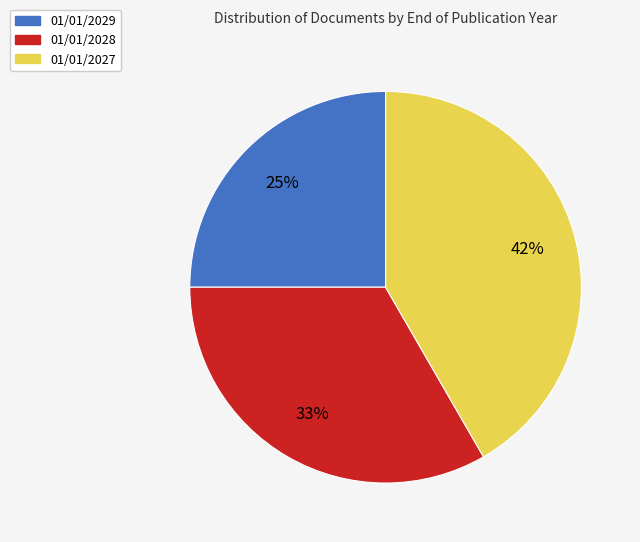

To the nearest percent, what is the difference between the largest and smallest slice percentages?

17%